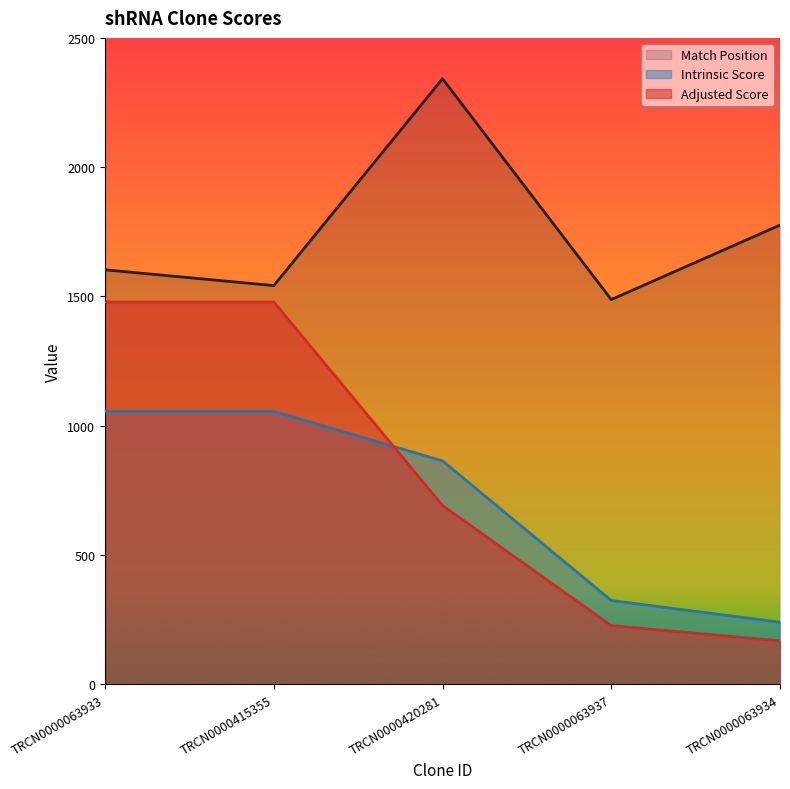

How many series are shown in this chart?

3